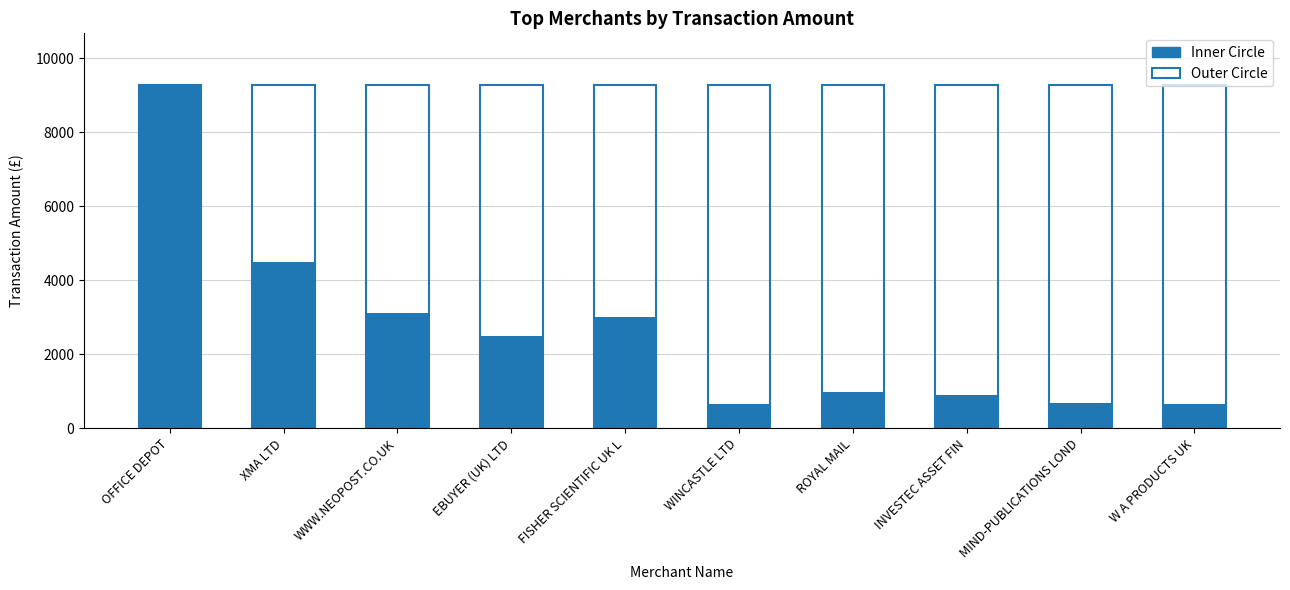

How many bars are there in each group?

2